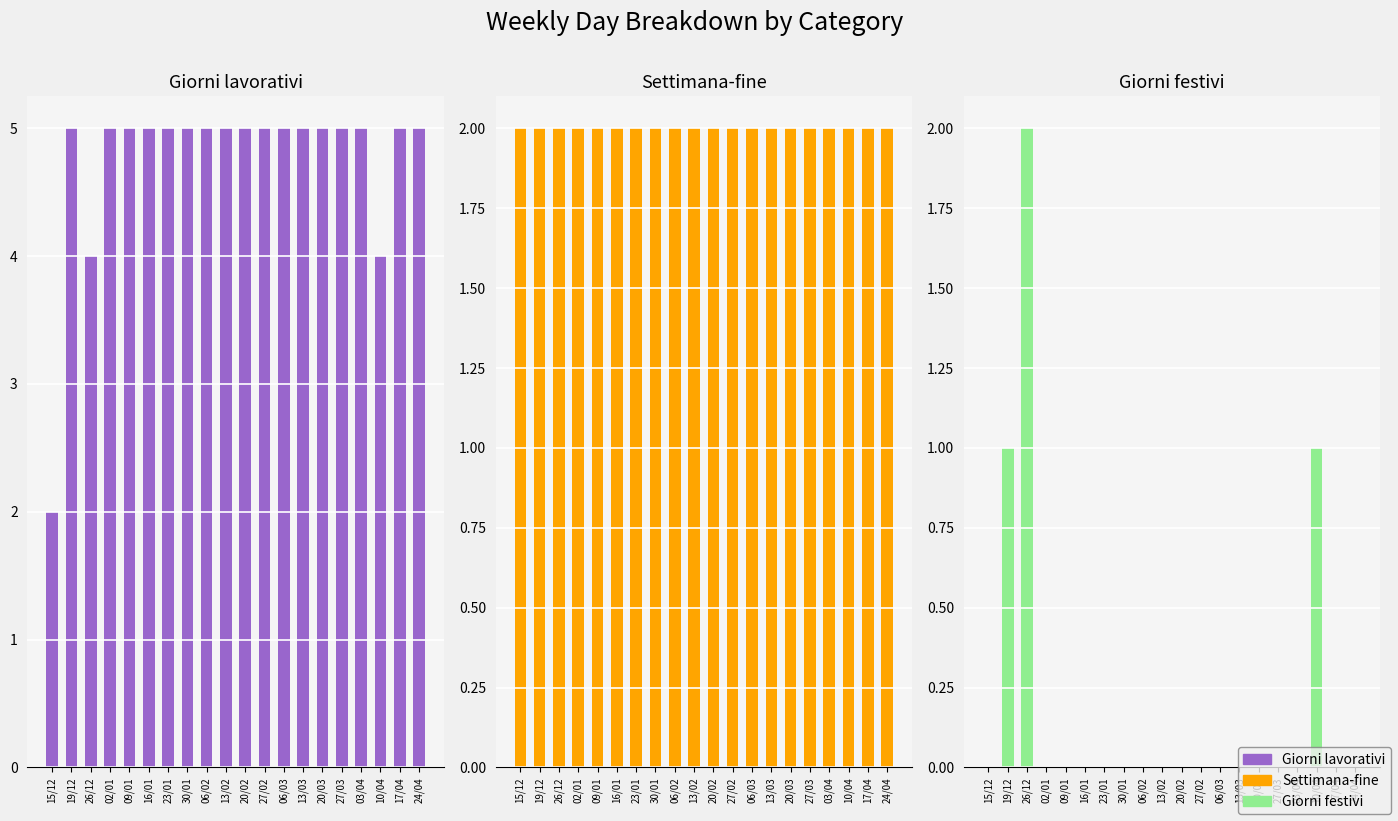

What is the difference between the Giorni festivi values at 27/02 and 10/04?

1